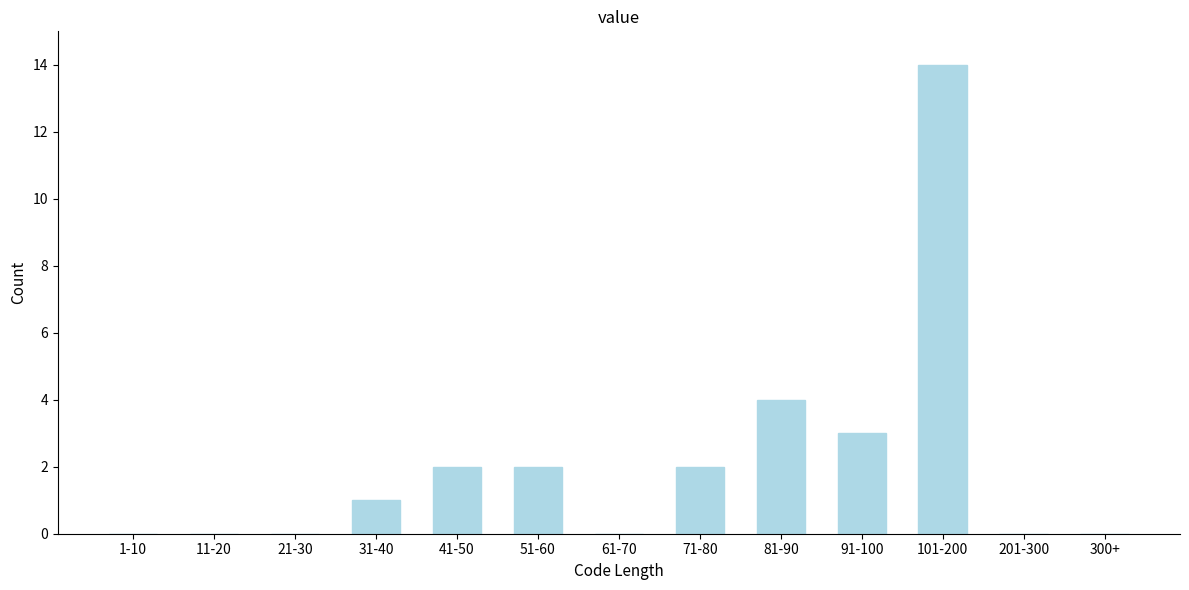

Reading left to right, what are all the values shown in this chart?

1-10=0	11-20=0	21-30=0	31-40=1	41-50=2	51-60=2	61-70=0	71-80=2	81-90=4	91-100=3	101-200=14	201-300=0	300+=0